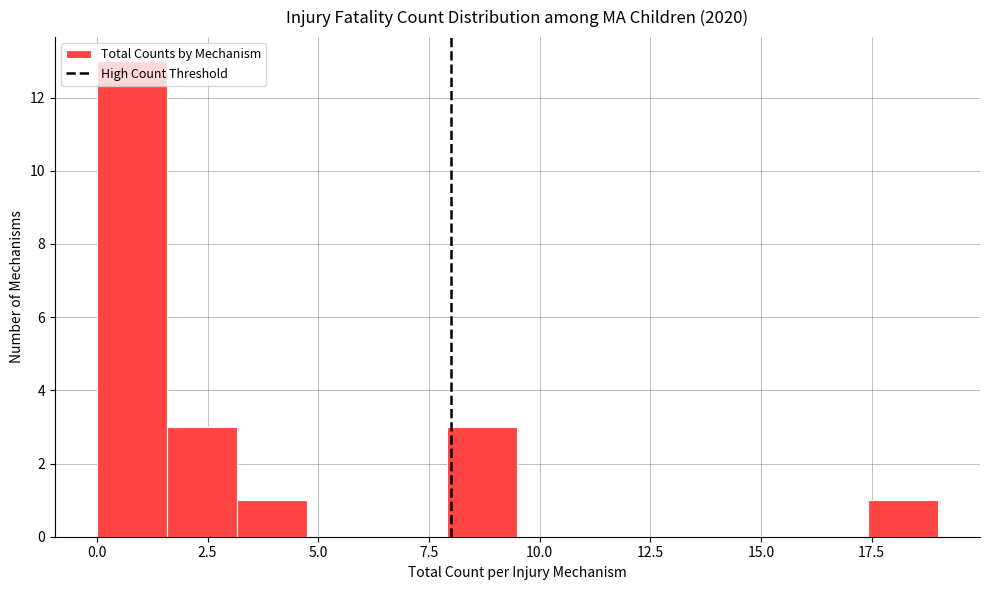

Around what value on the x-axis is the tallest bar? Give the approximate position of its centre, as read against the axis.

1.0